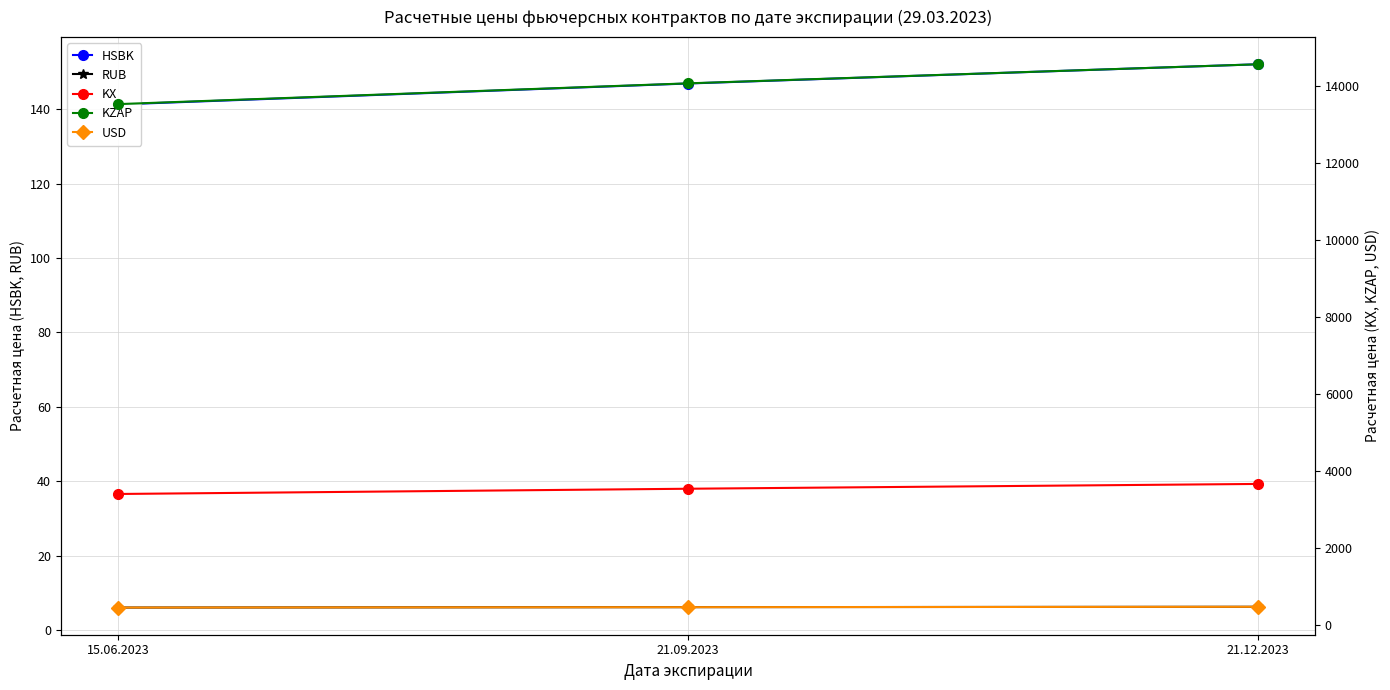

At which label does HSBK first exceed 146?

21.09.2023